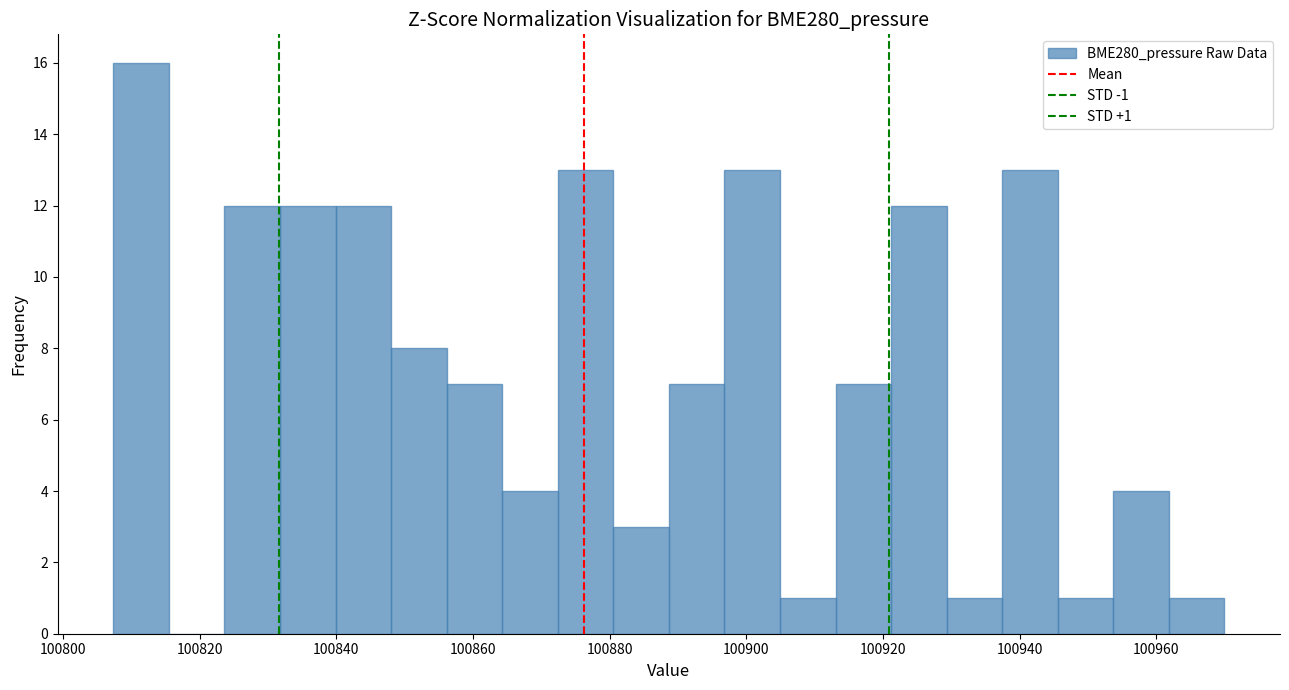

Which range on the x-axis has the tallest bar?

100808 to 100816